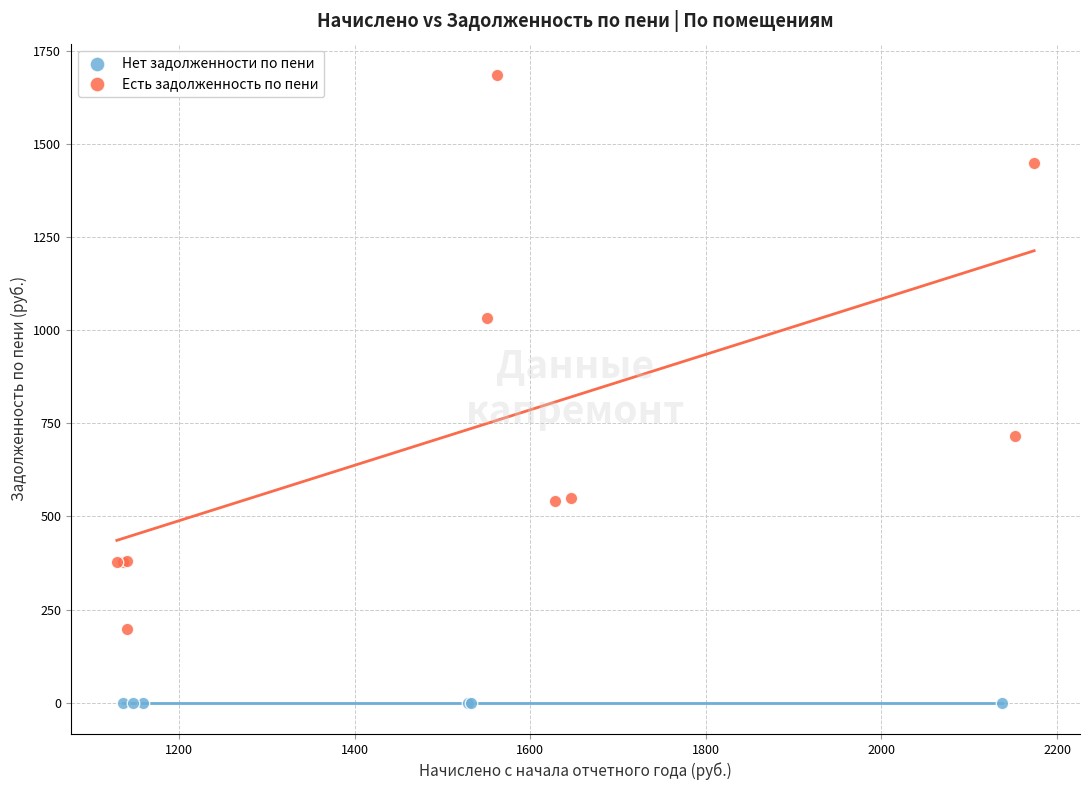

Which series contains the lowest Y value?

Нет задолженности по пени